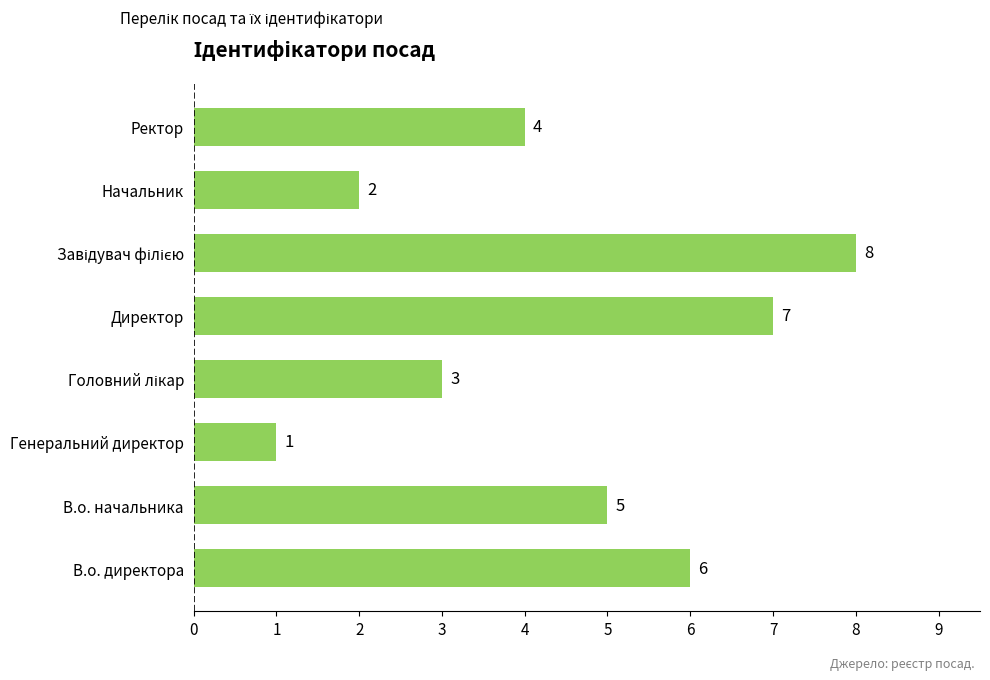

Which category has the lowest value across all series?

Генеральний директор